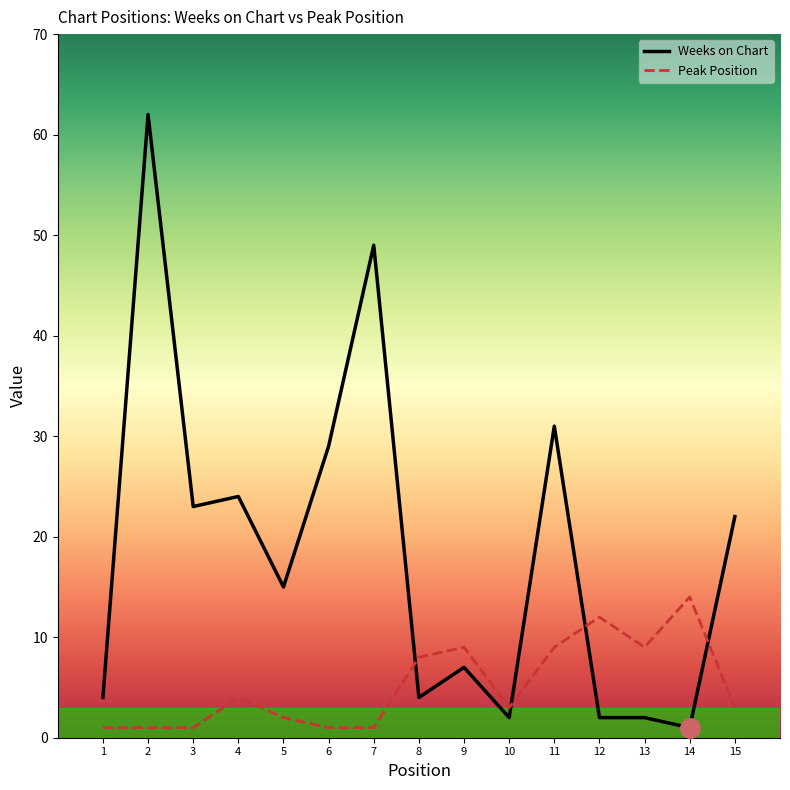

Reading right to left, transcribe all the data shown in this chart.

Weeks on Chart: 22	1	2	2	31	2	7	4	49	29	15	24	23	62	4
Peak Position: 3	14	9	12	9	3	9	8	1	1	2	4	1	1	1